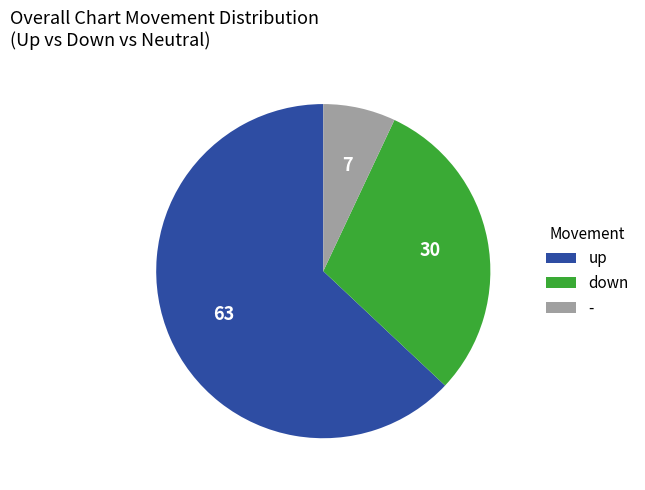

Does up account for over 50% of the chart?

Yes